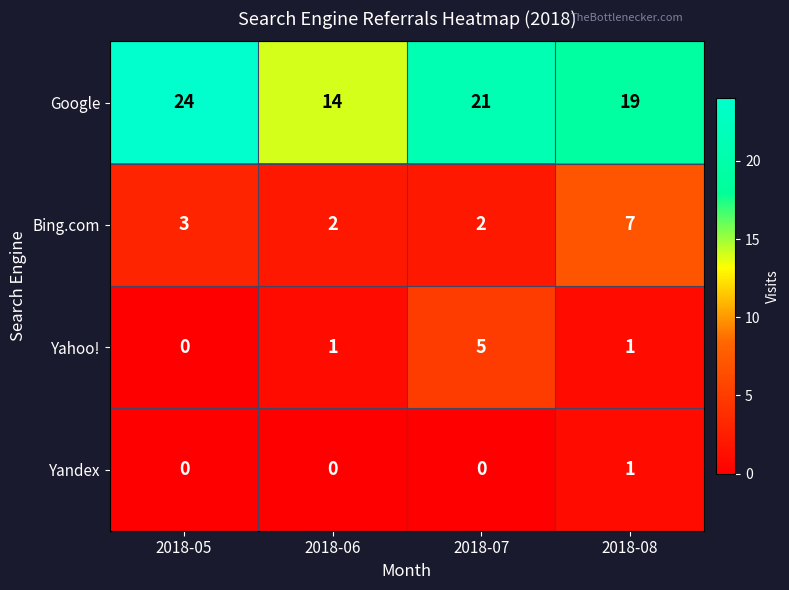

Is the value of Yahoo! at 2018-05 greater than the value of Bing.com at 2018-07?

No